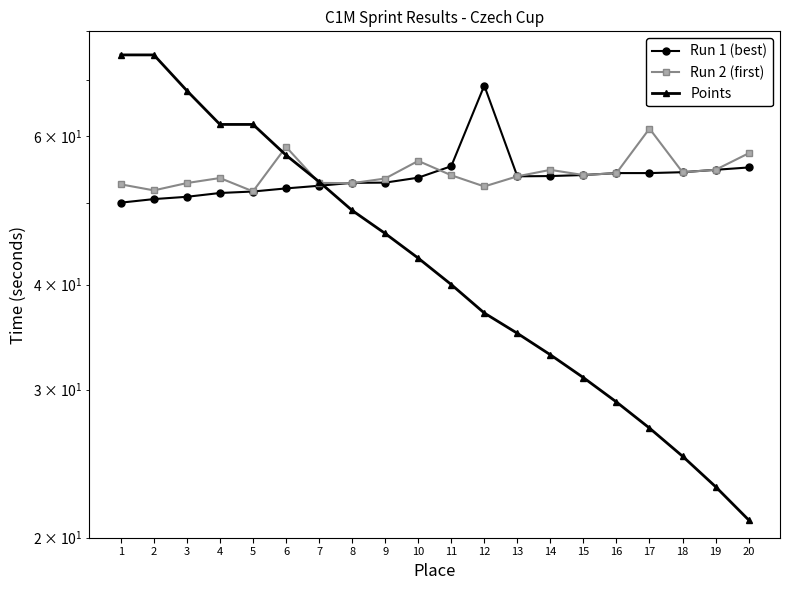

What is the sum of all Points values?

891.0